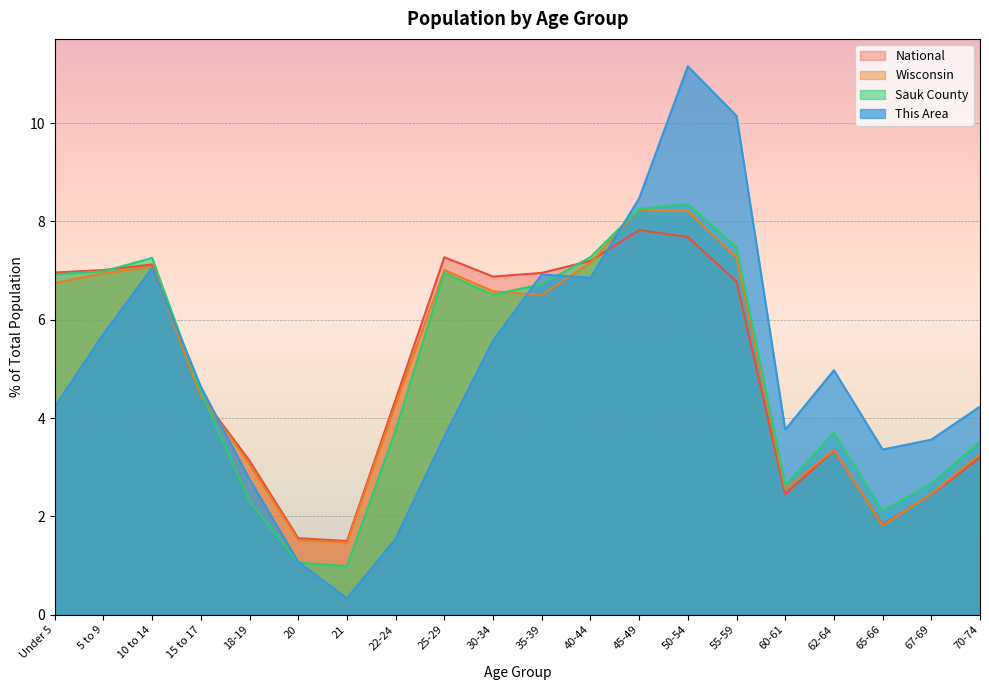

How many intersections are there between Wisconsin and This Area?

5